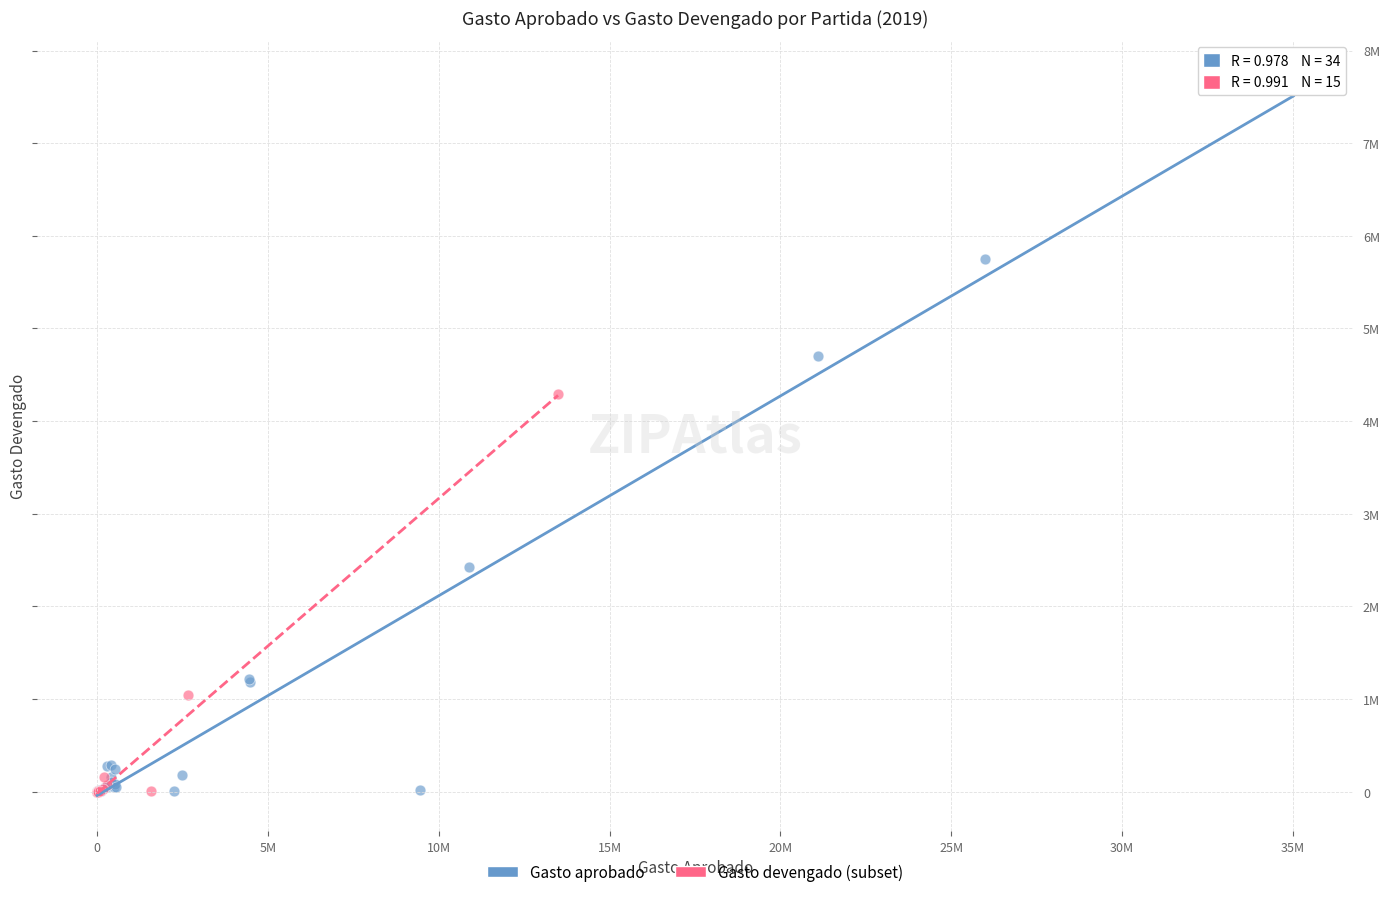

What are all the series names shown in the legend?

Gasto aprobado, Gasto devengado (subset)